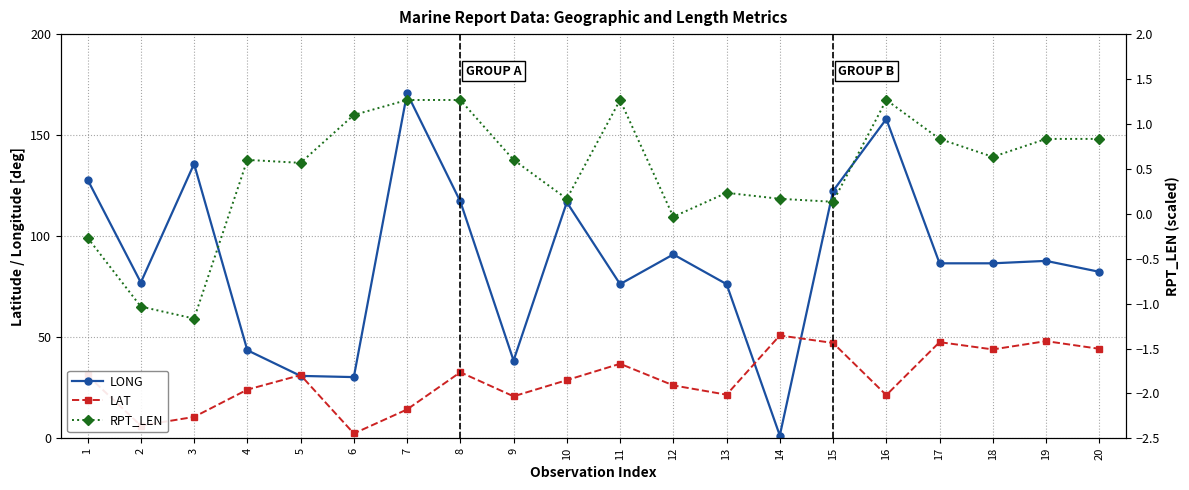

What is the value of the LONG point at the 20th from the left?

82.4